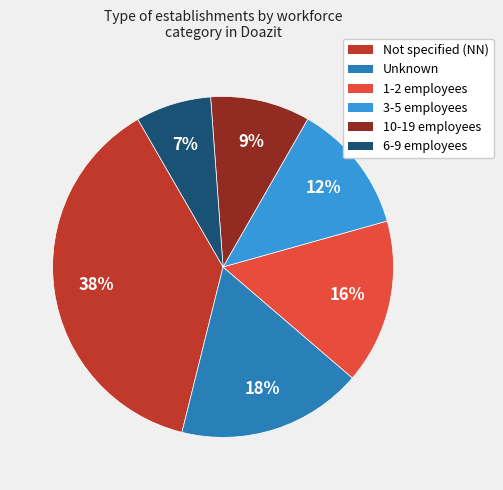

Is there a majority slice in this chart?

No